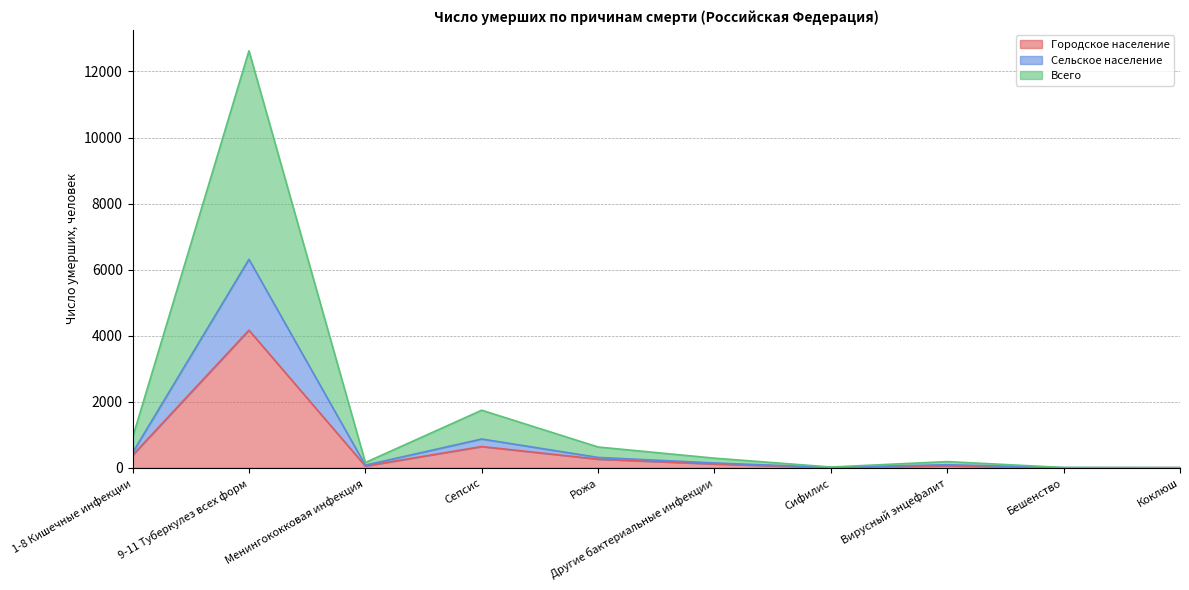

How many values in the Всего series exceed 292?

4